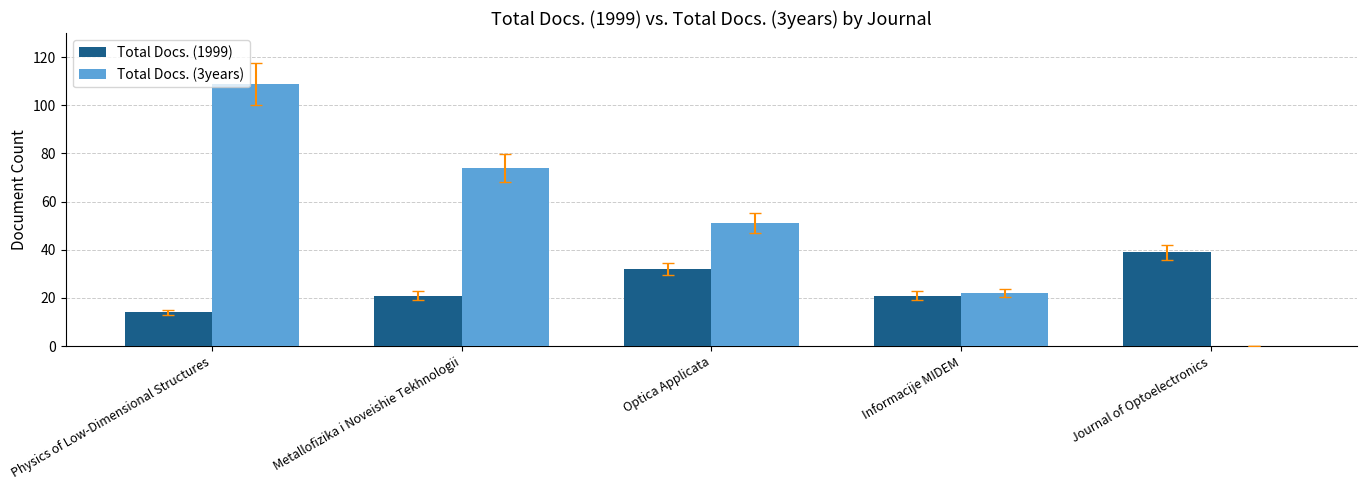

Count the Total Docs. (1999) values in the range 21 to 32.

3